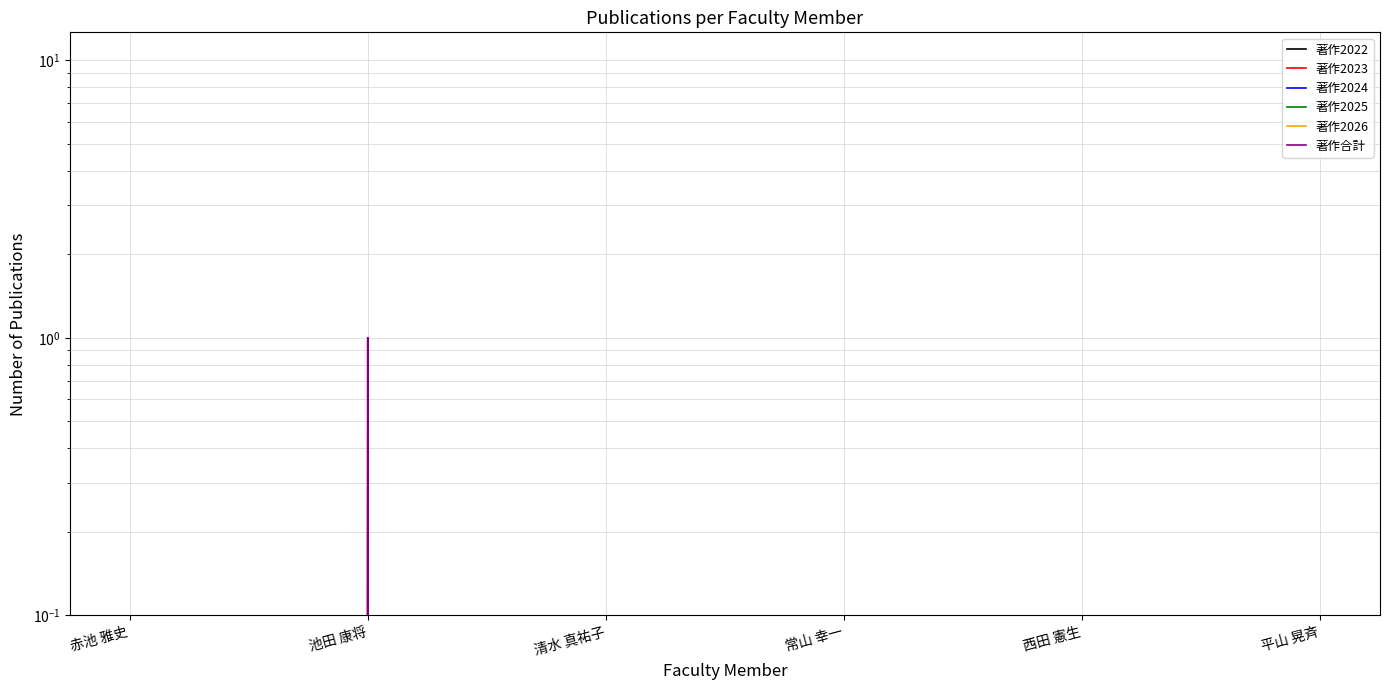

How many lines are shown in the chart?

6